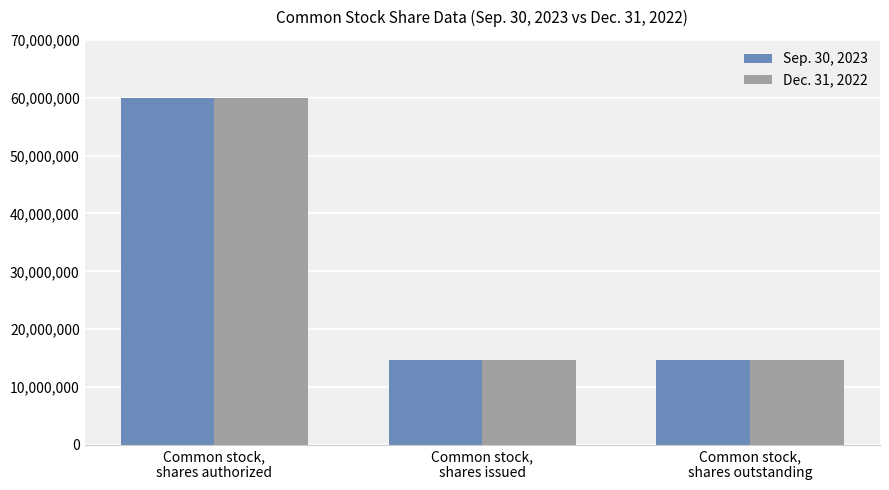

What is the label of the 1st bar from the right?

Common stock,
shares outstanding